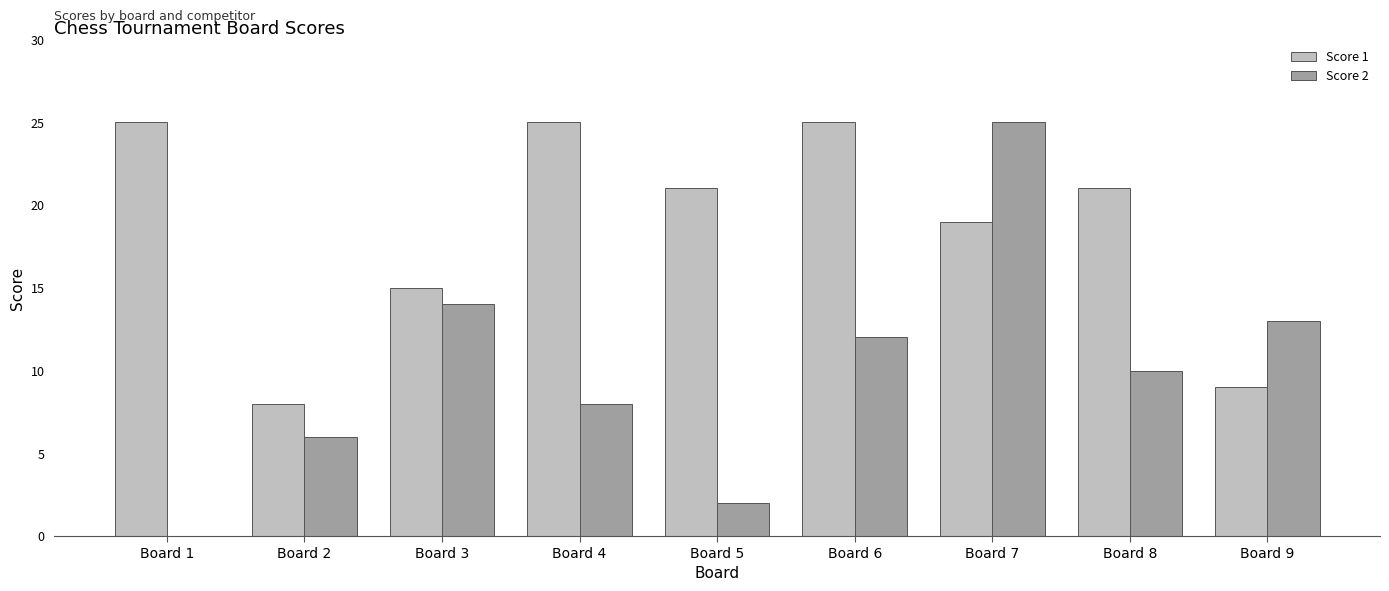

What is the approximate value of Score 2 at Board 3, to the nearest 10?

10